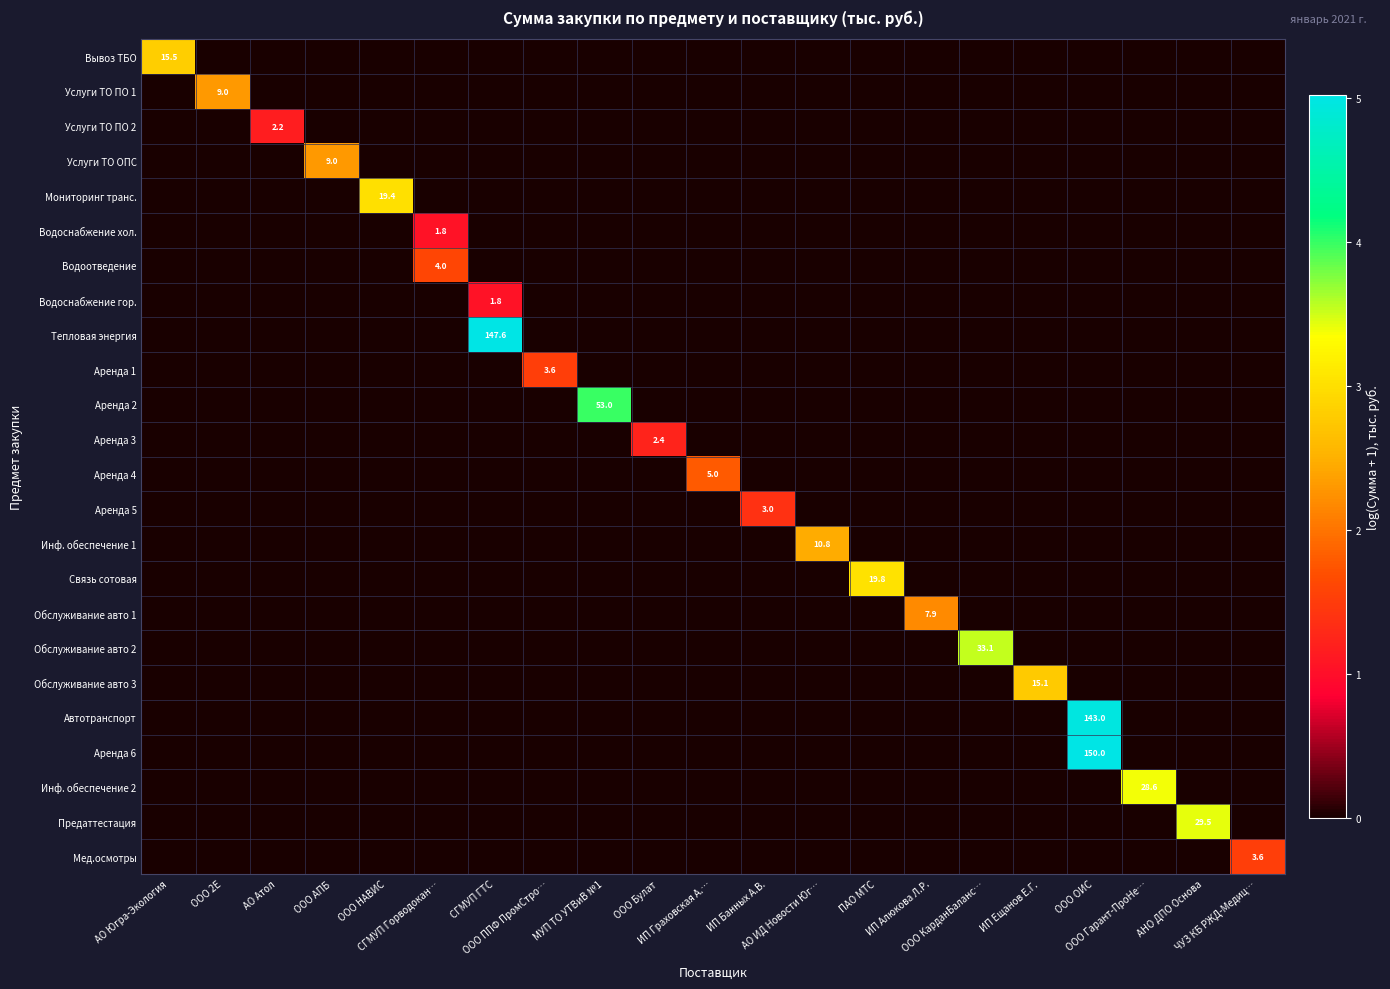

At which category is the sum across all series the highest?

ООО ОИС